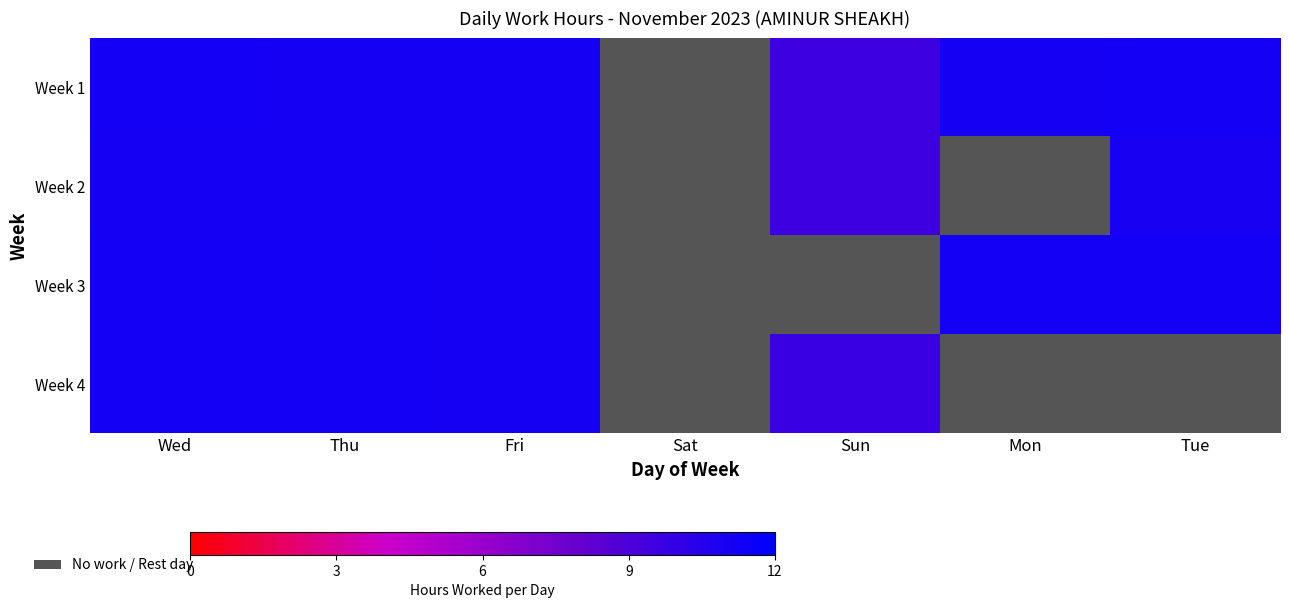

List the series in order of their overall mean, highest first.

Week 1, Week 2, Week 3, Week 4